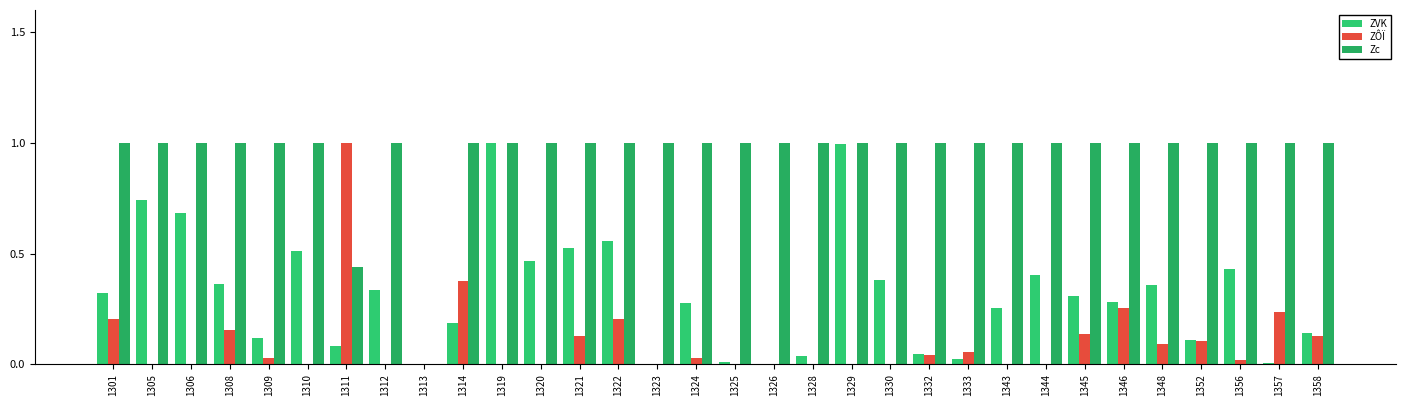

Are the bars grouped side by side (vs. stacked)?

Yes